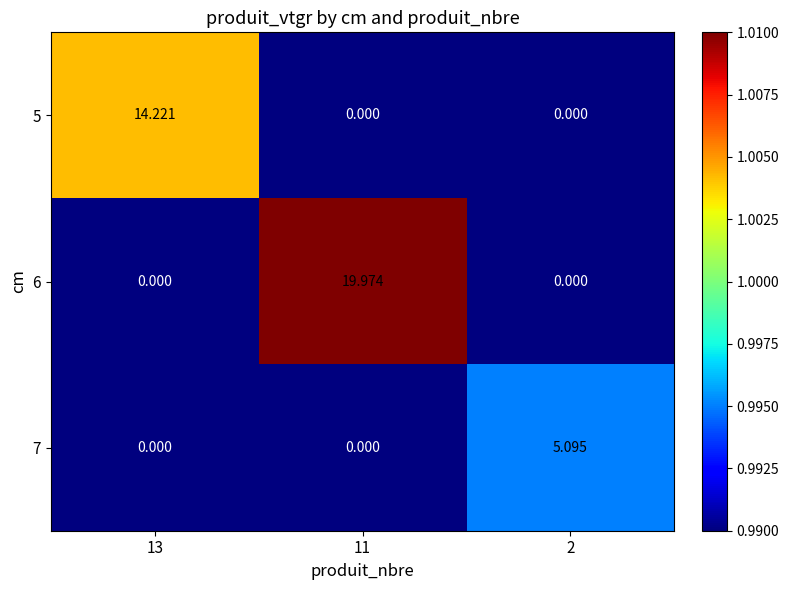

Rank the series by their average value, from highest to lowest.

6, 5, 7